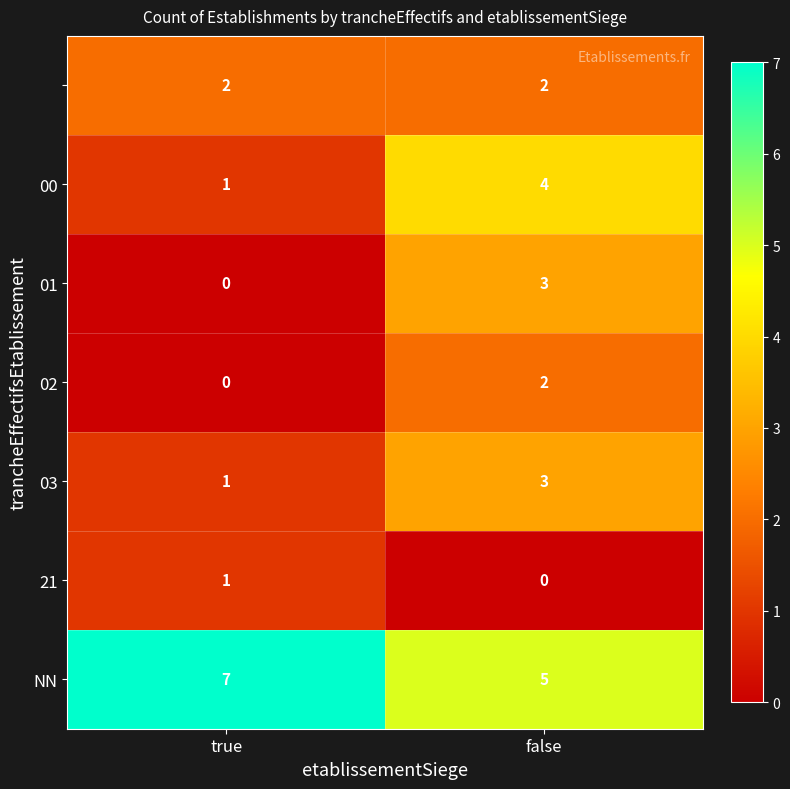

What is the greatest value displayed?

7